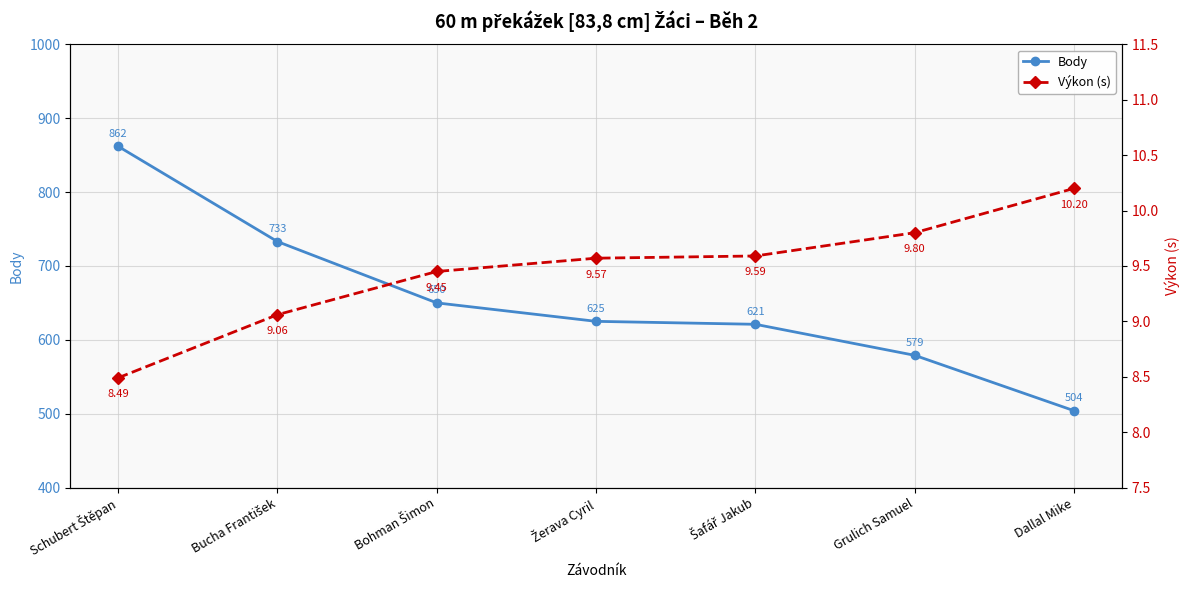

Which category has the lowest value in the Body series?

Dallal Mike